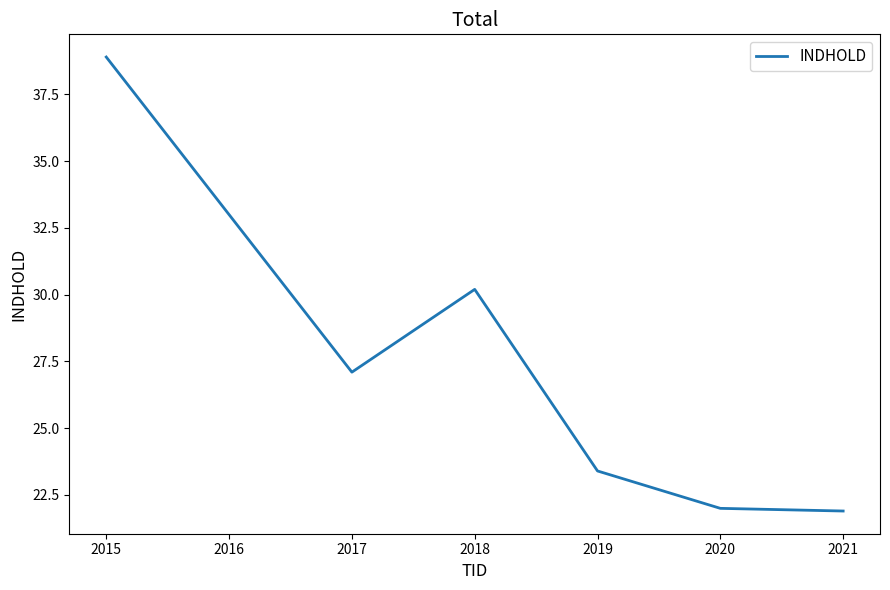

How many lines are shown in the chart?

1